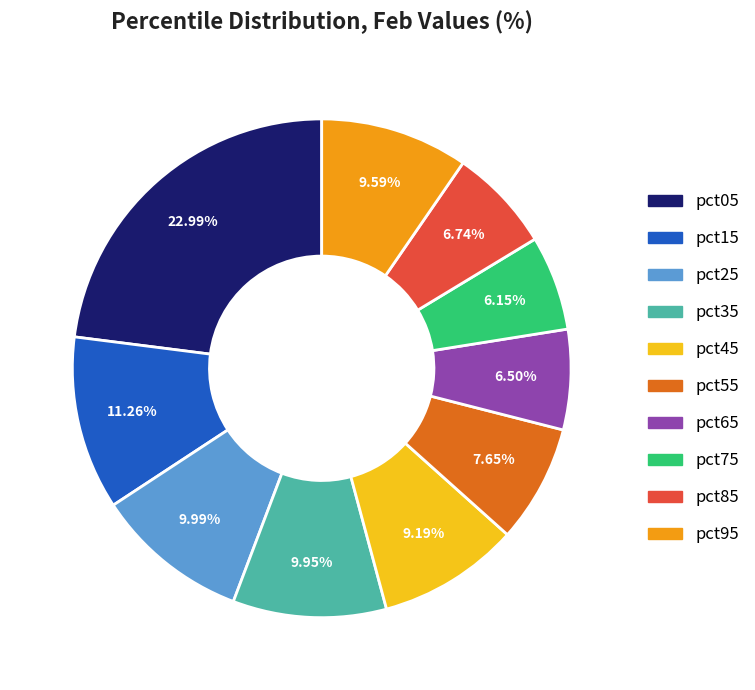

Does any single category account for the majority?

No